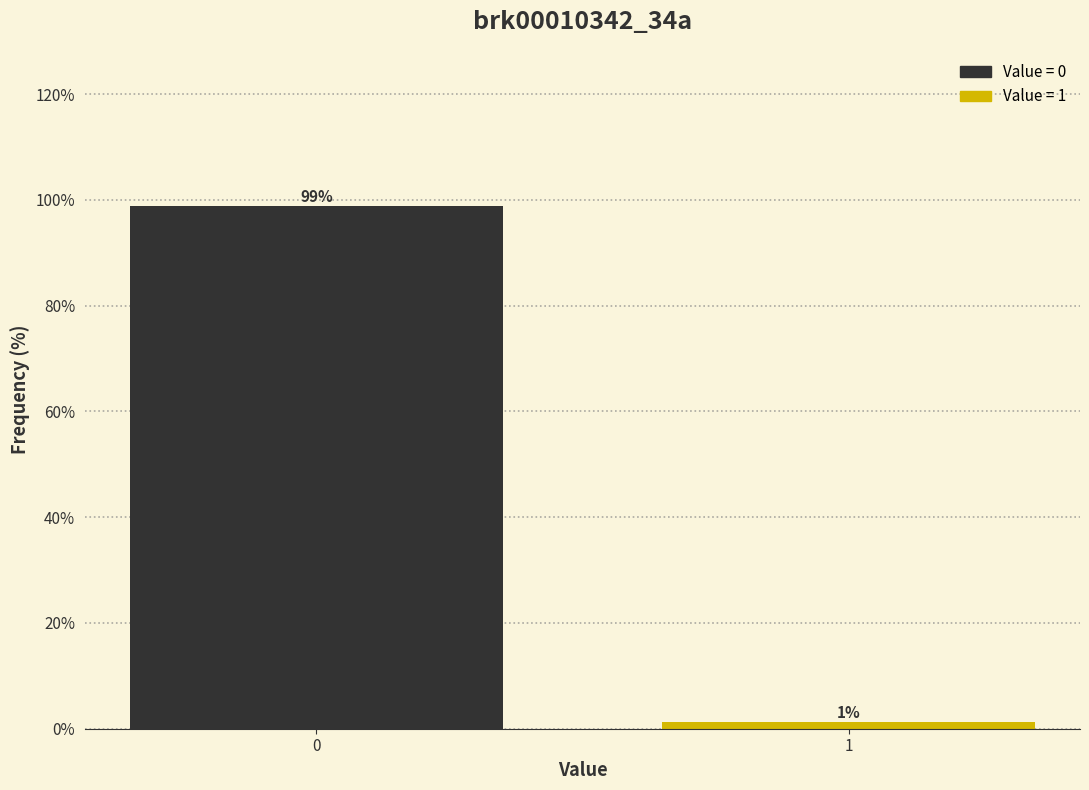

Rank the categories by value from highest to lowest.

0, 1